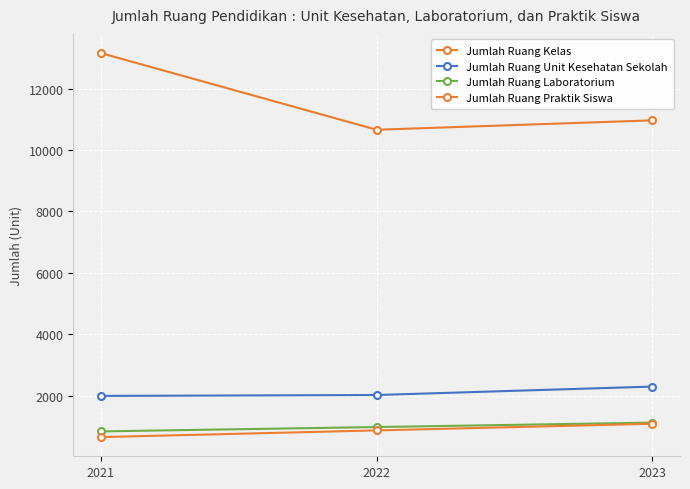

What is the sum of the Jumlah Ruang Praktik Siswa values at 2022 and 2023?

1953